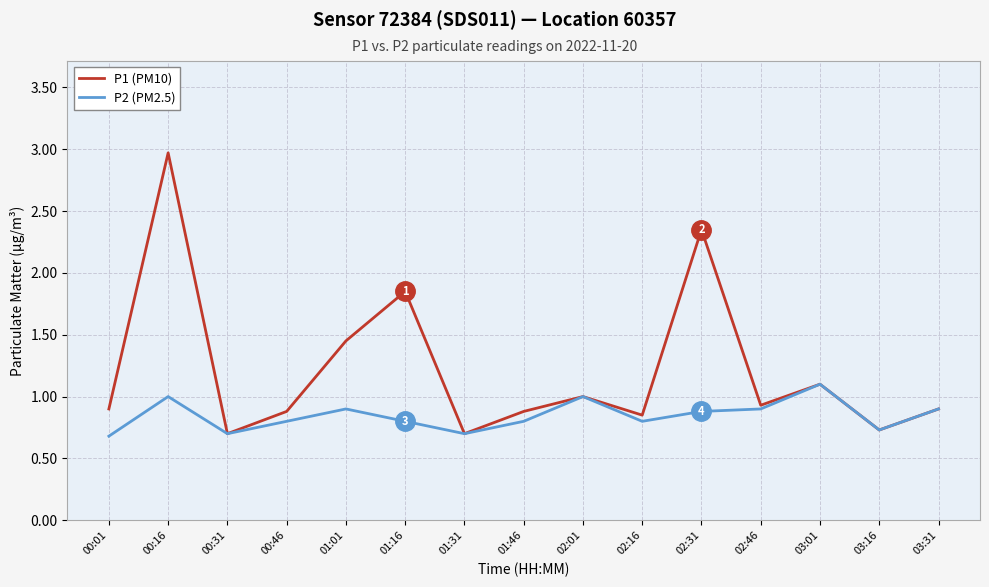

At which category is the sum across all series the highest?

00:16